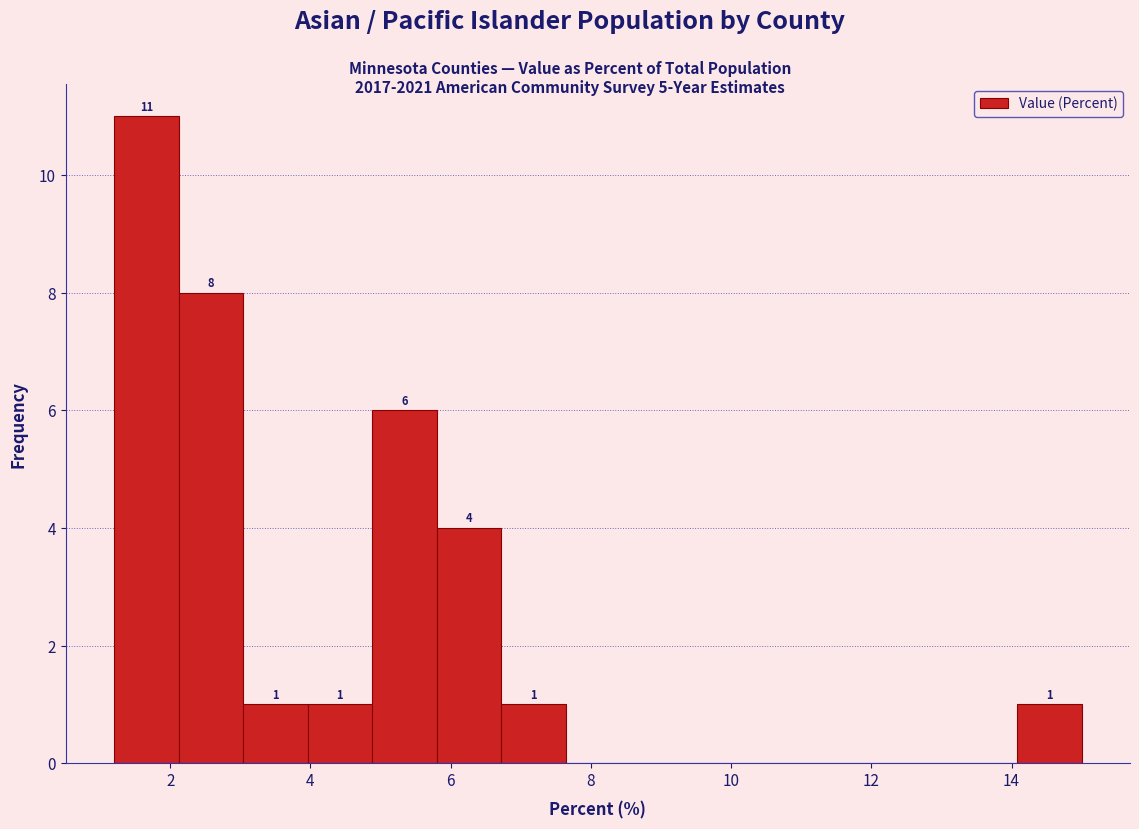

Over which range of the x-axis is the bar tallest?

1.20 to 2.12